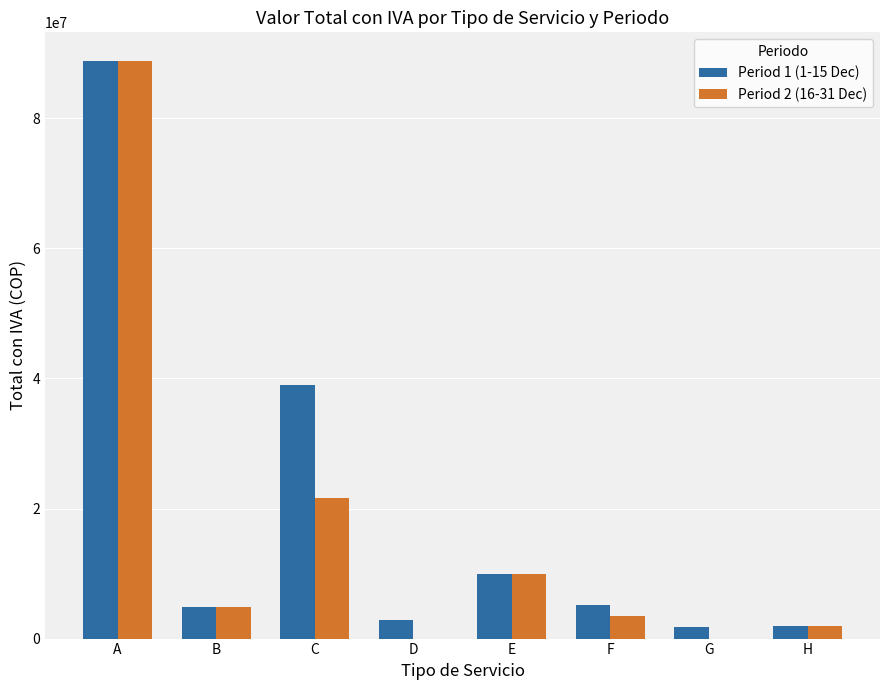

Is the value of Period 2 (16-31 Dec) at D greater than the value of Period 1 (1-15 Dec) at F?

No